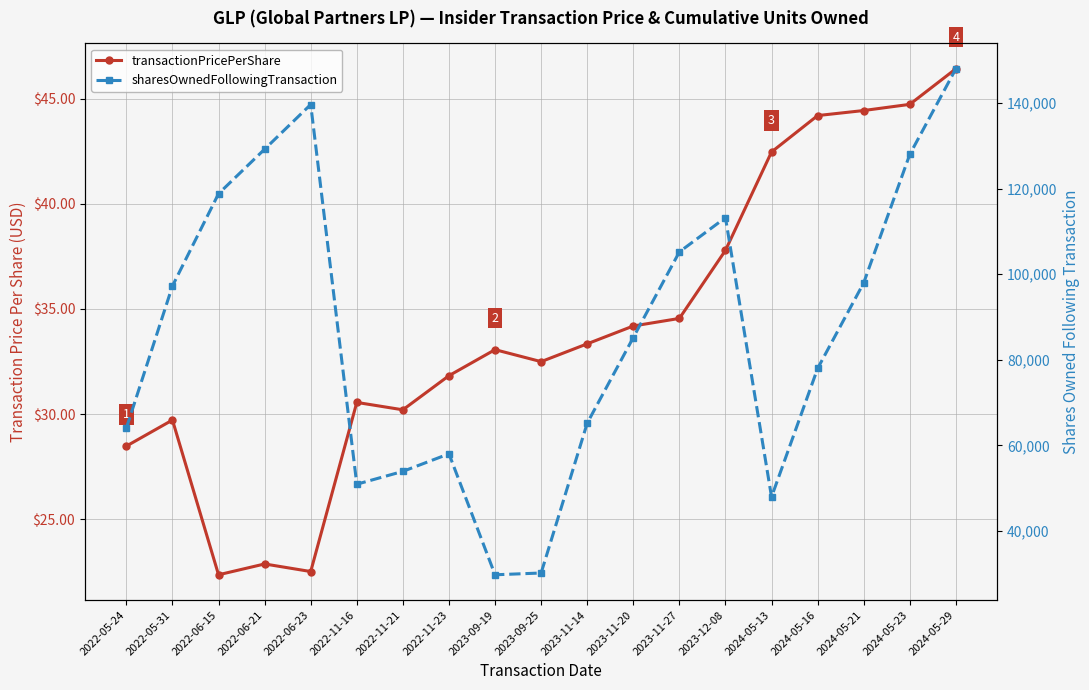

True or false: transactionPricePerShare has a value of 69.5 at 2024-05-16.

False